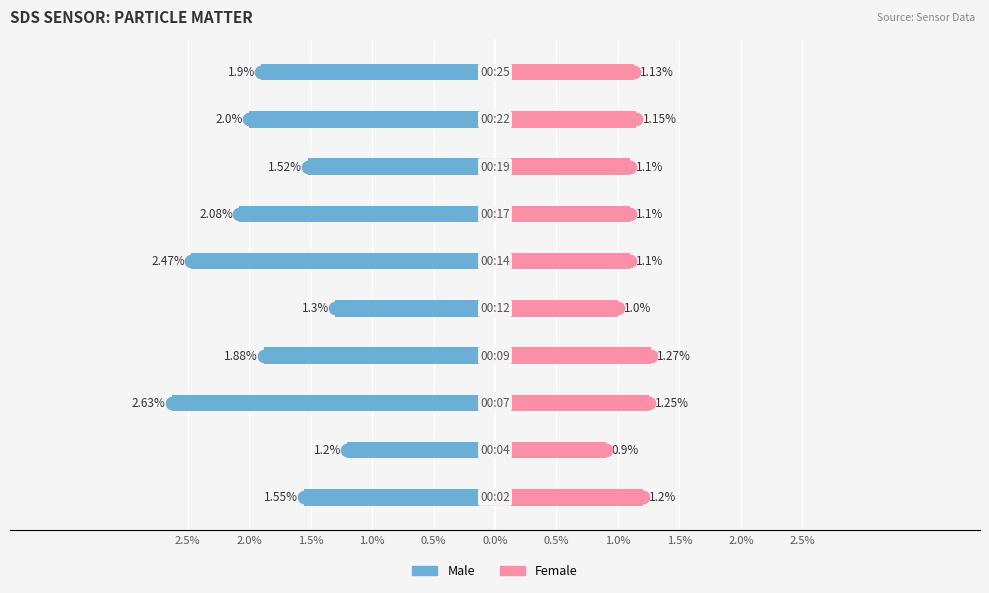

What is the sum of all Female values?

11.2